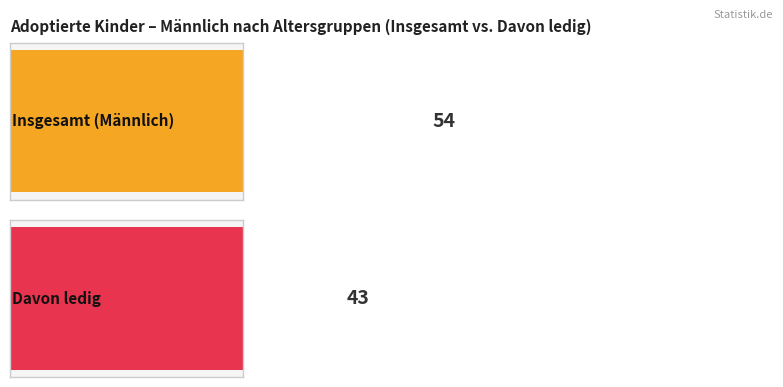

Count the number of data series in this chart.

2